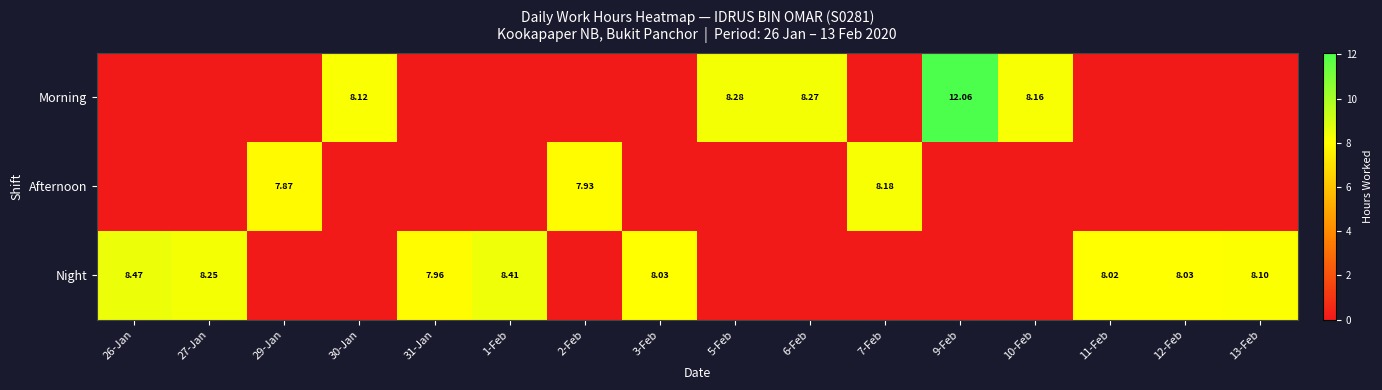

At which category is the sum across all series the highest?

9-Feb